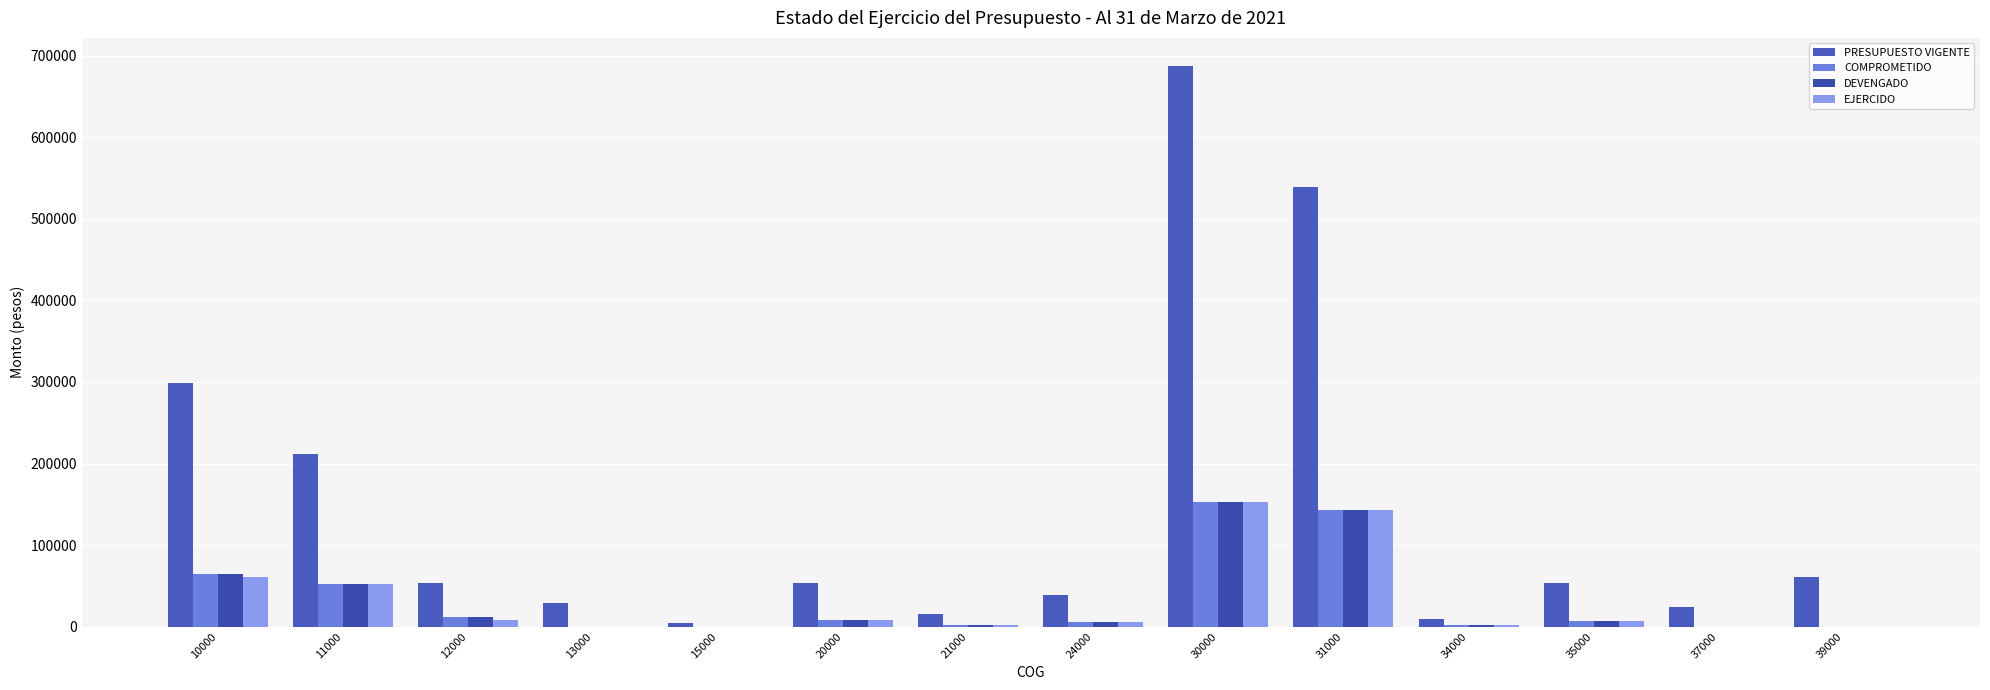

How many categories are shown in the chart?

14